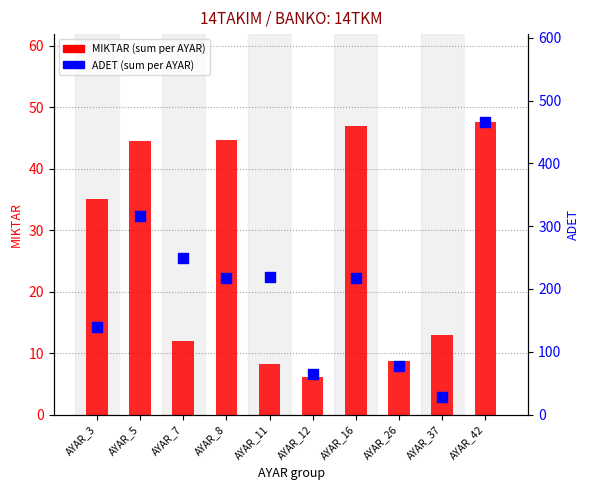

Which series reaches the minimum Y coordinate?

MIKTAR (sum)